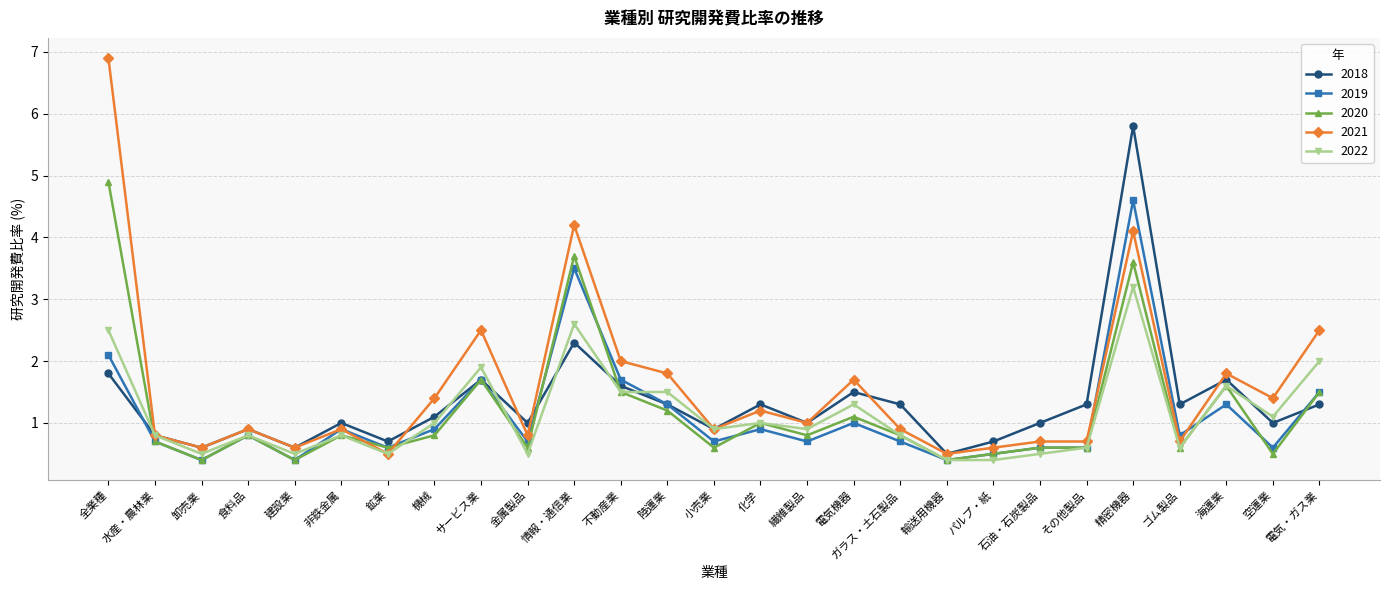

Rank the series at 情報・通信業 from lowest to highest value.

2018, 2022, 2019, 2020, 2021